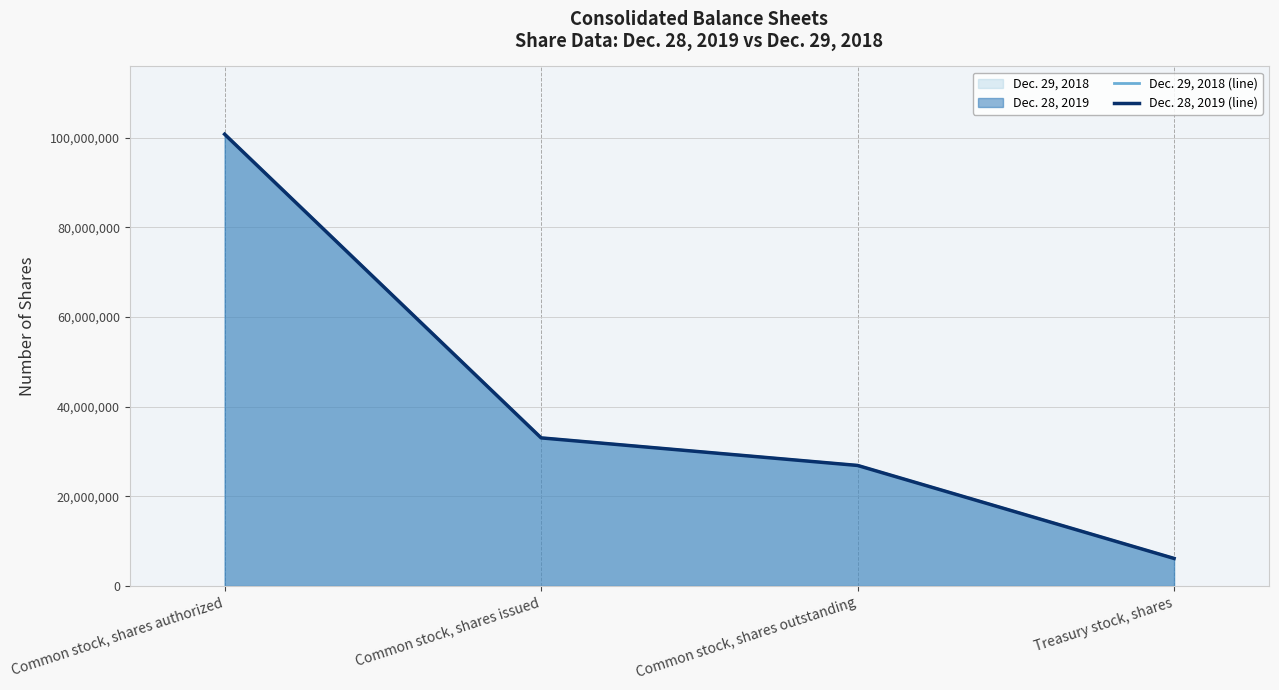

Which series has the largest total across all categories?

Dec. 29, 2018 (line)